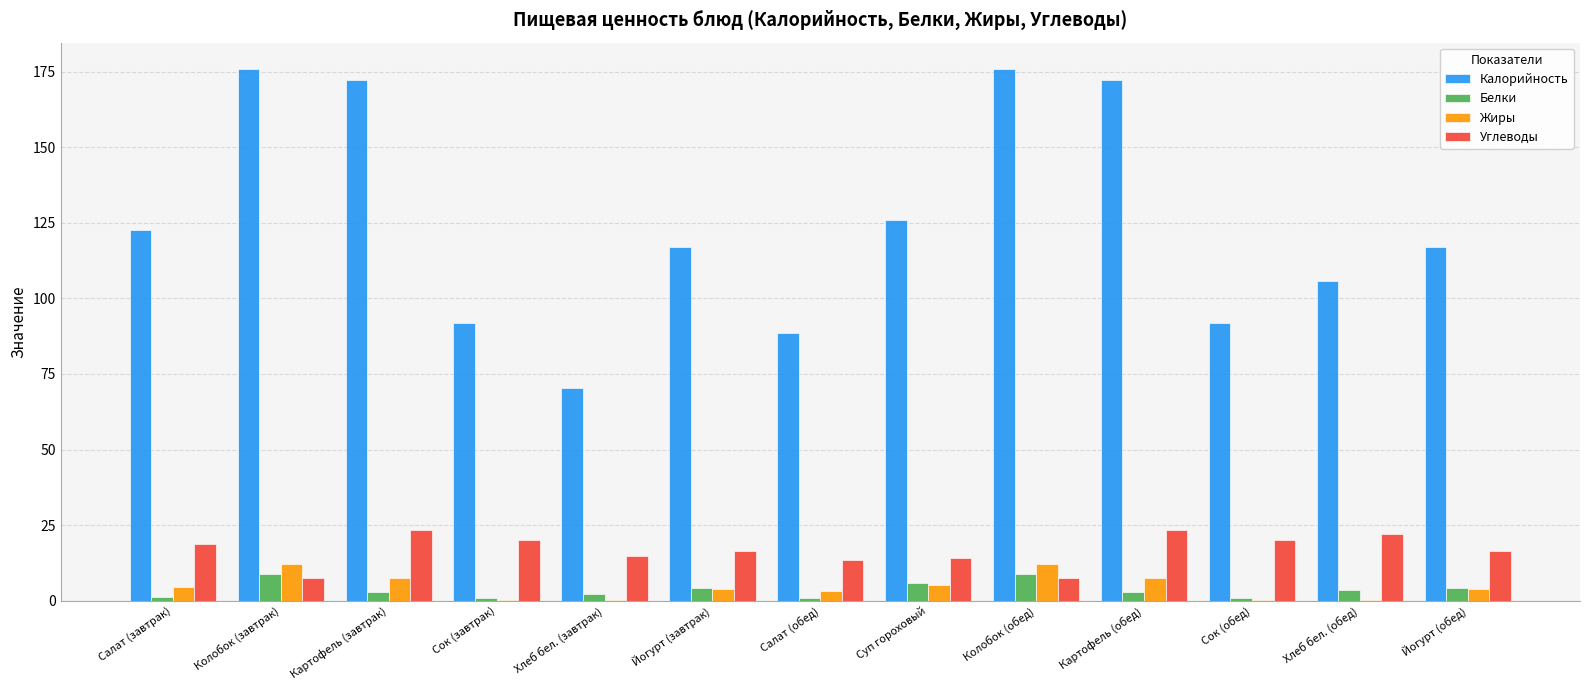

Which series has the largest total across all categories?

Калорийность